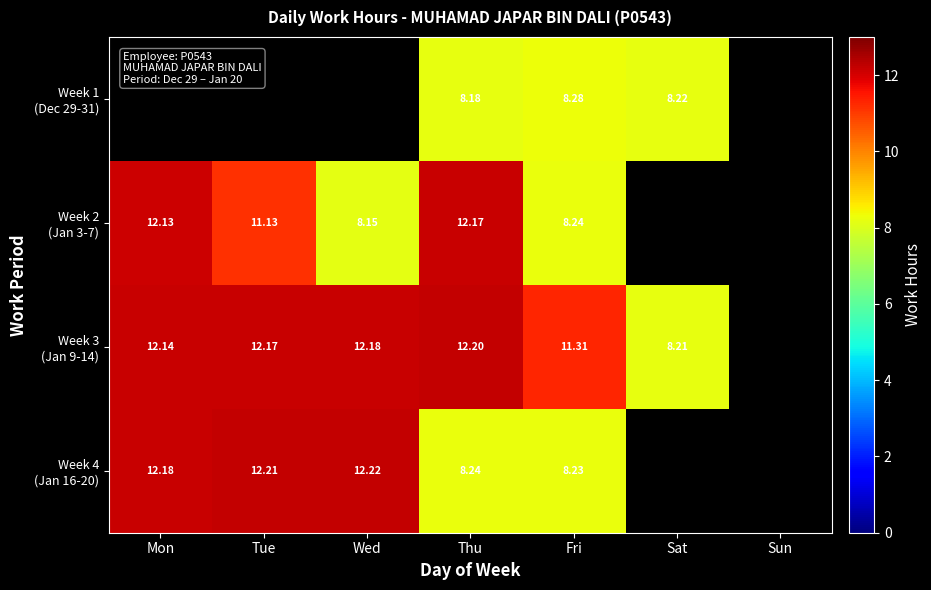

How many values in the Week 4 (Jan 16-20) series are below 12?

2